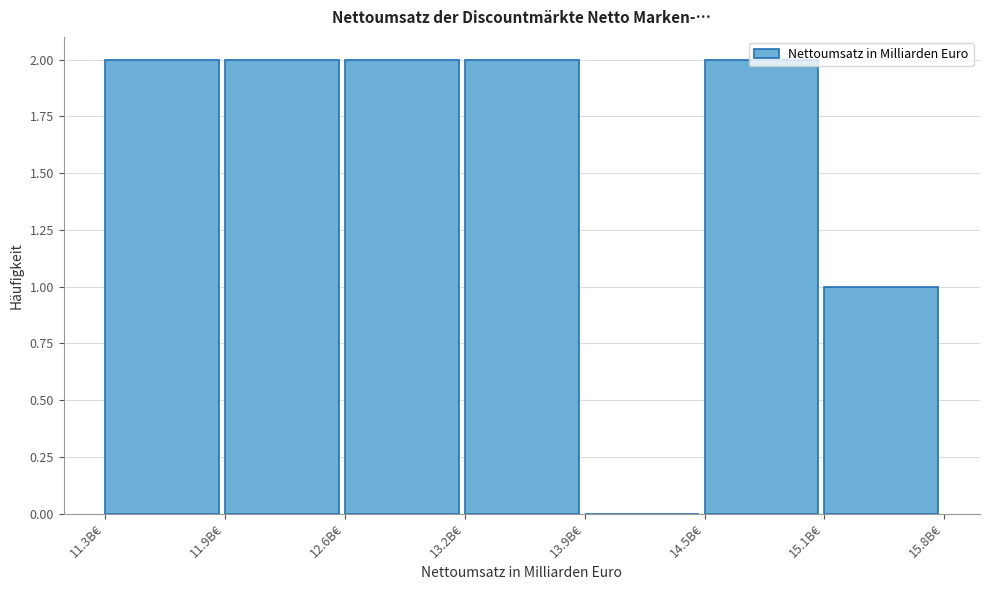

Reading left to right, list every bar in this chart as the range it spans on the x-axis followed by its height. Neither the bar edges nor the heights are printed on the chart, so give them approximately, as read against the axes.

11.3 to 11.9: 2
11.9 to 12.6: 2
12.6 to 13.2: 2
13.2 to 13.9: 2
13.9 to 14.5: 0
14.5 to 15.1: 2
15.1 to 15.8: 1